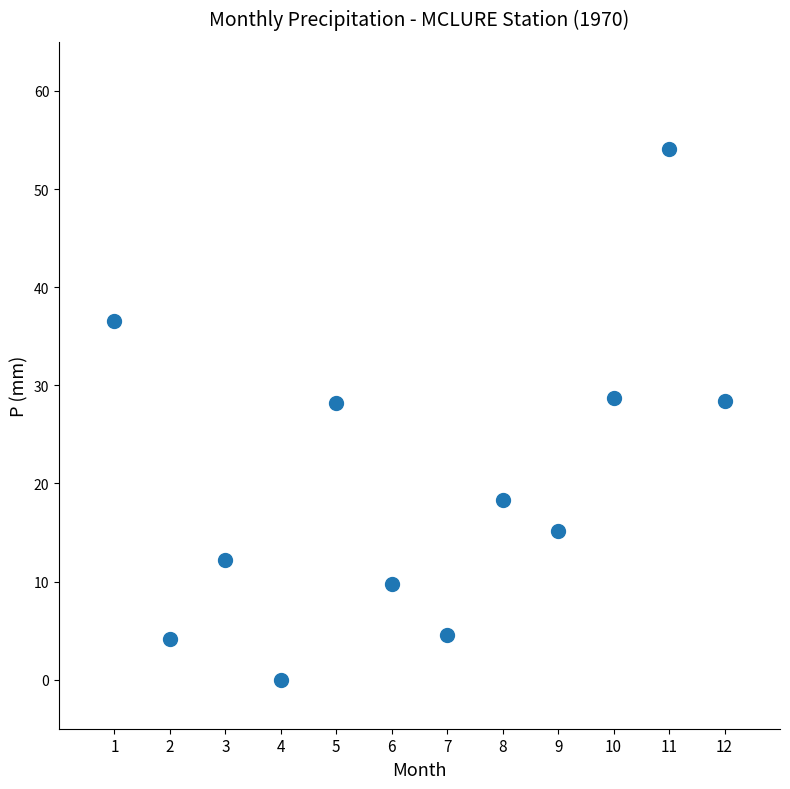

What is the average Y value?

20.0